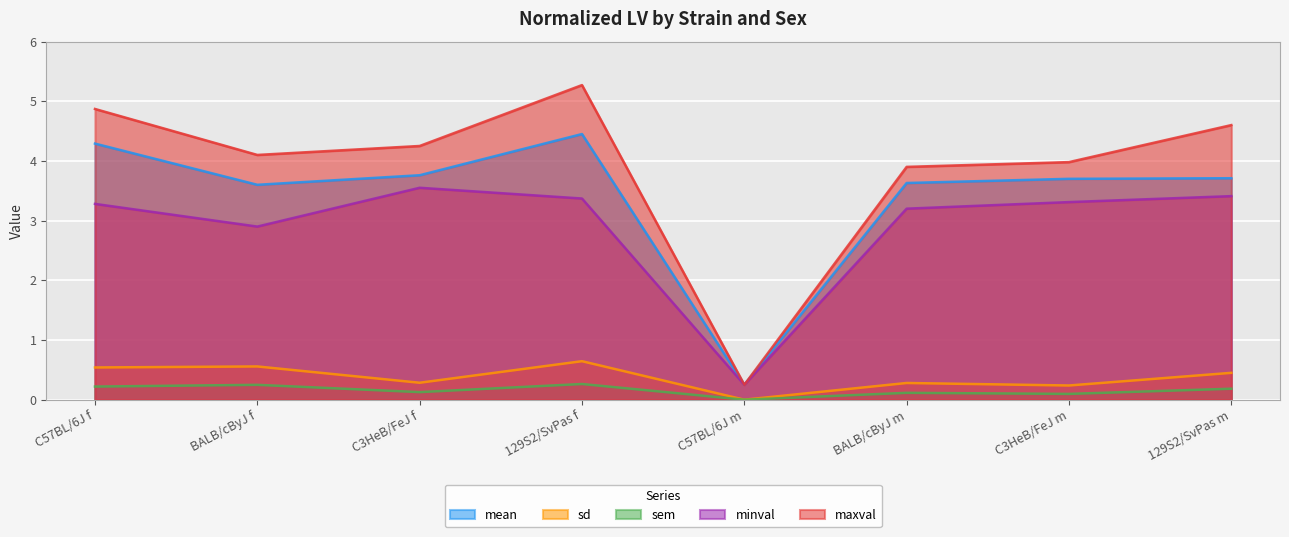

How many data points in maxval are above 4?

5